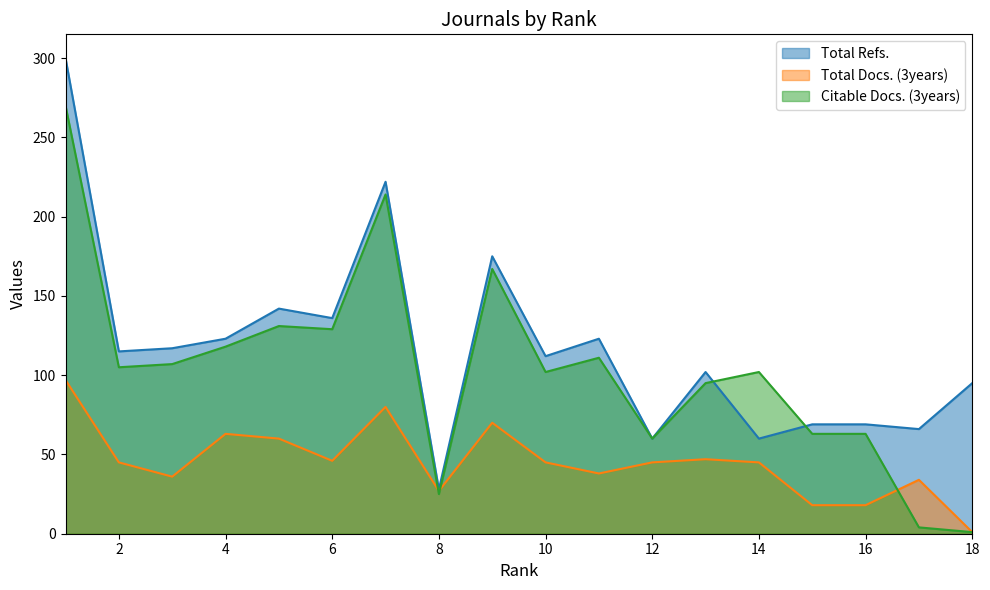

True or false: Total Refs. and Total Docs. (3years) intersect in this chart.

False